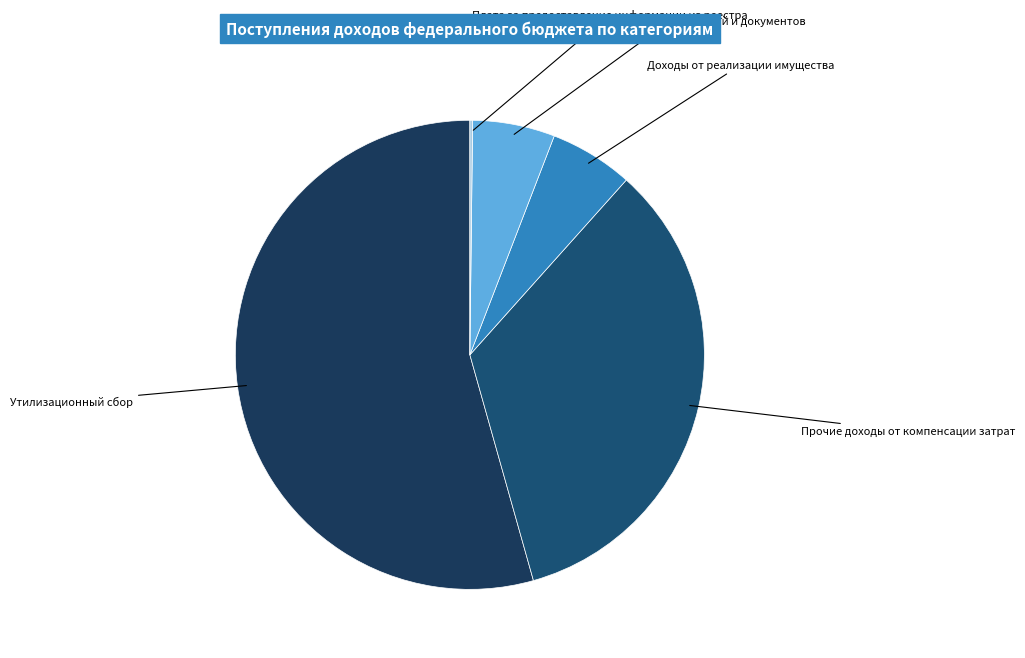

Between Утилизационный сбор and Доходы от реализации имущества, which is larger?

Утилизационный сбор